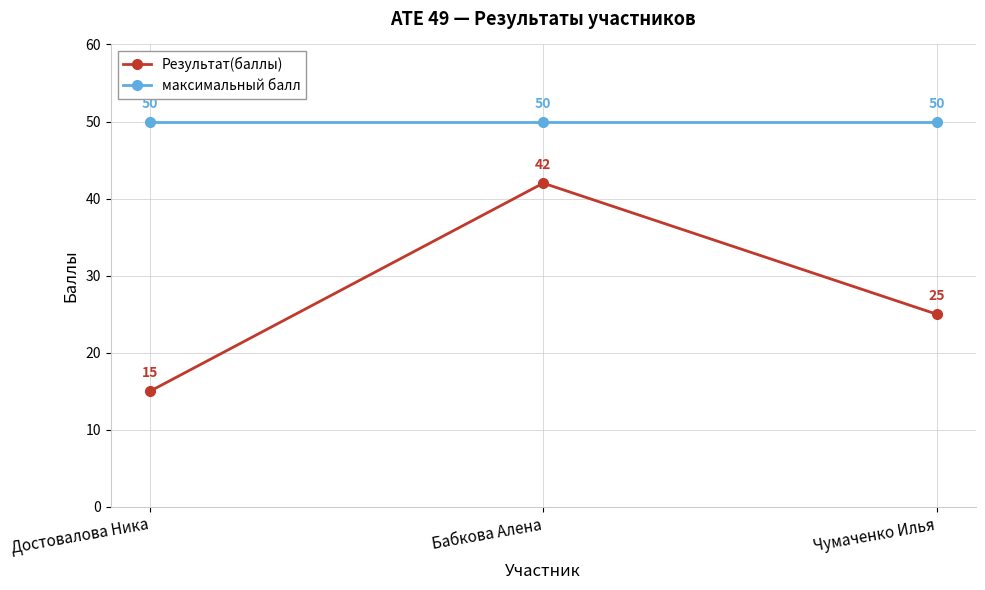

Rank the series by their average value, from highest to lowest.

максимальный балл, Результат(баллы)